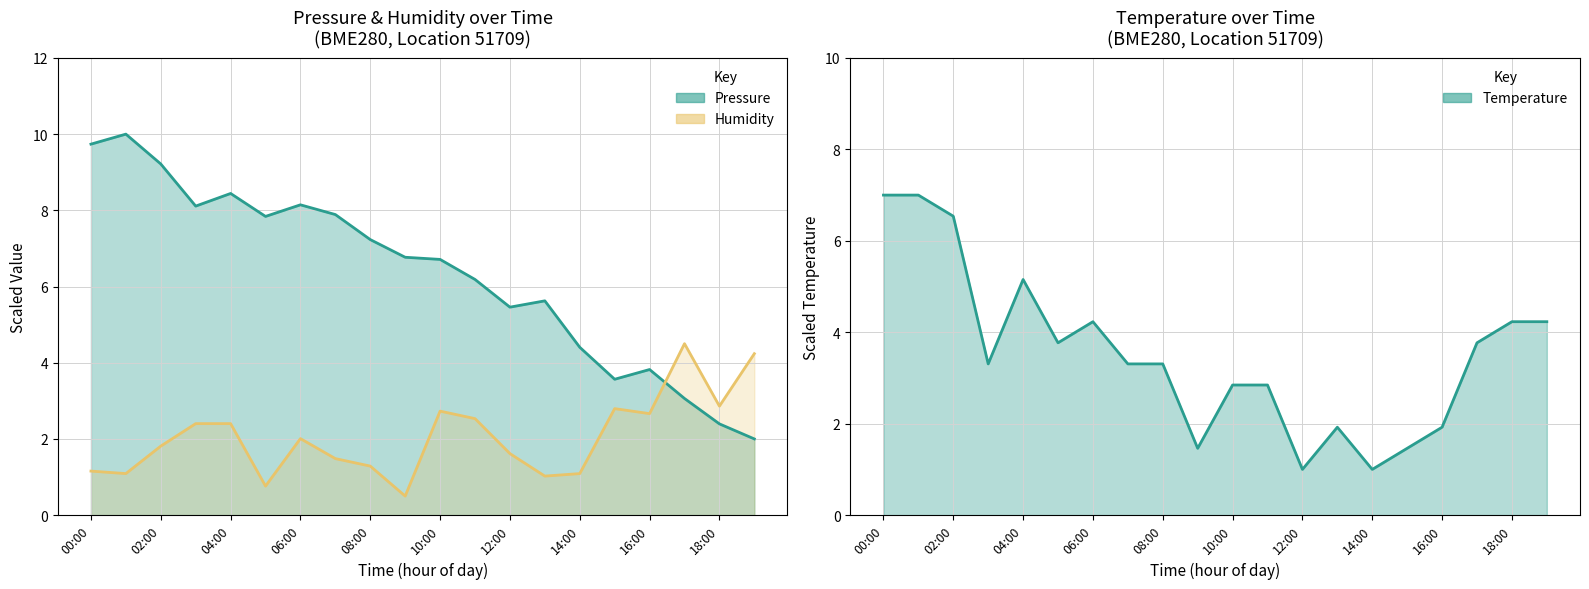

Does the chart display data point markers on the line(s)?

No